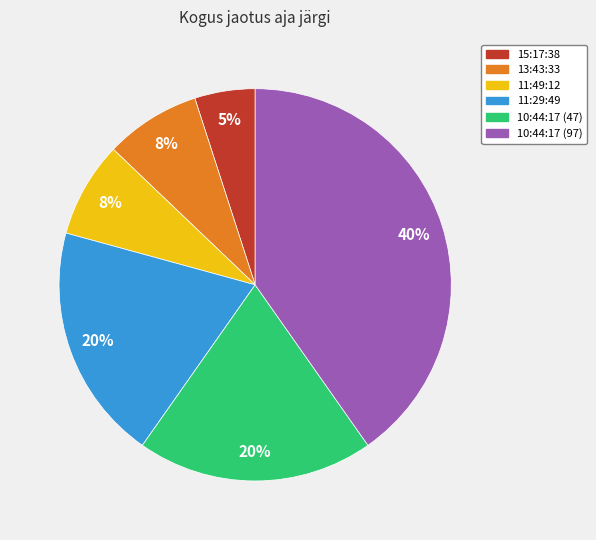

Which slice is the smallest?

15:17:38